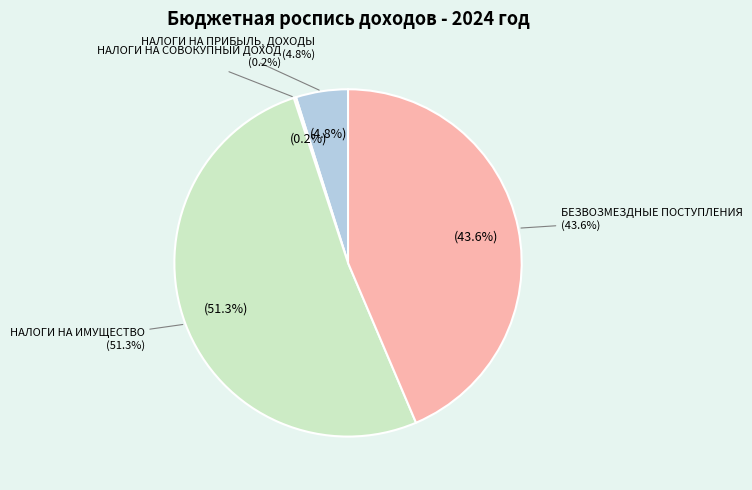

Which slice represents more than half of the pie?

НАЛОГИ НА ИМУЩЕСТВО